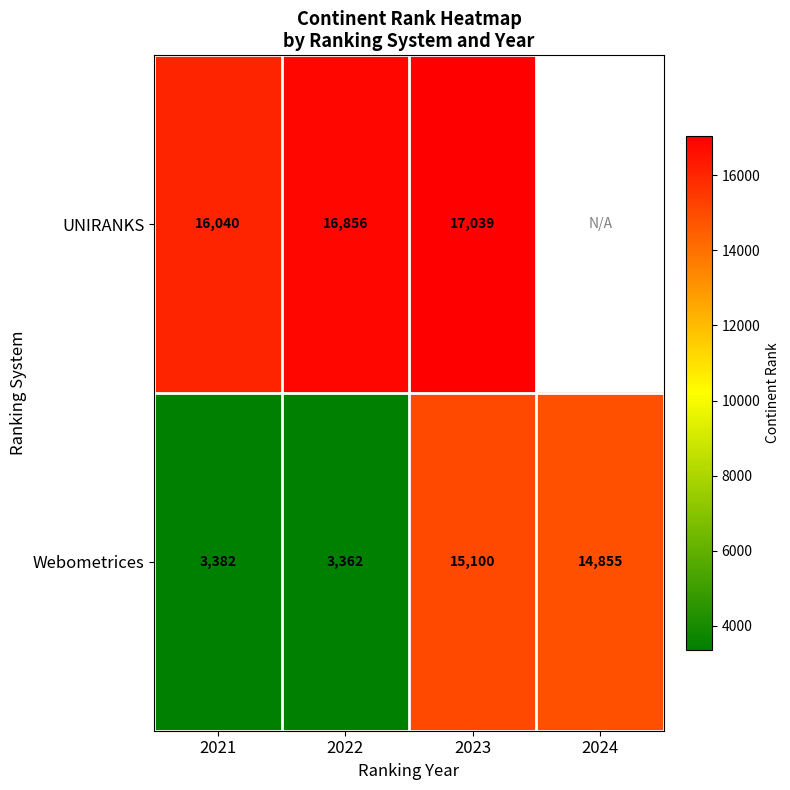

At which label is Webometrices closest to 9231?

2024